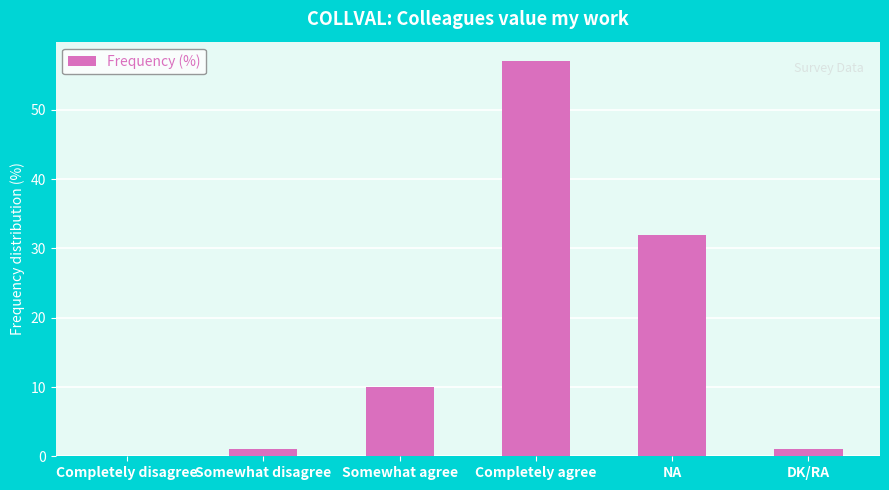

Approximately how many times larger is the value at NA compared to Completely agree?

0.6